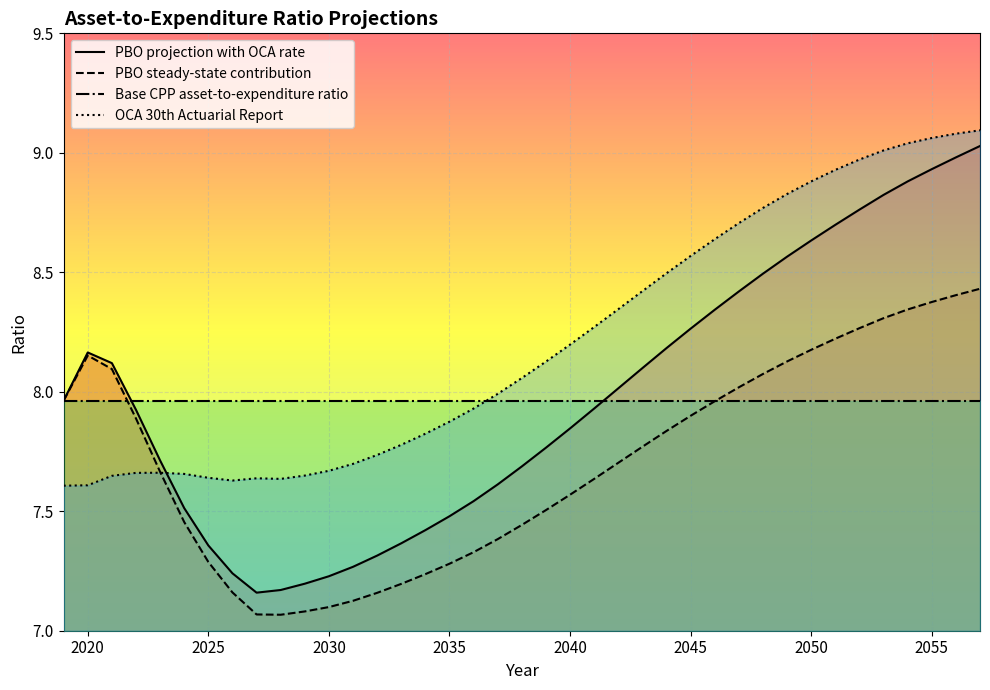

After their last crossing, which series has the higher values: OCA 30th Actuarial Report or PBO steady-state contribution?

OCA 30th Actuarial Report